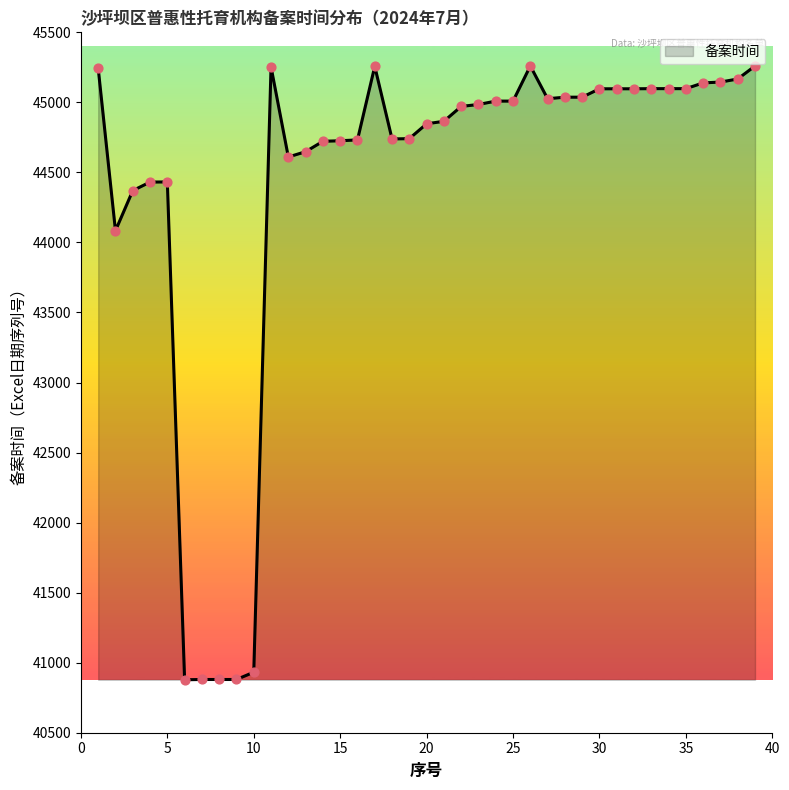

What is the minimum value shown in the chart?

40878